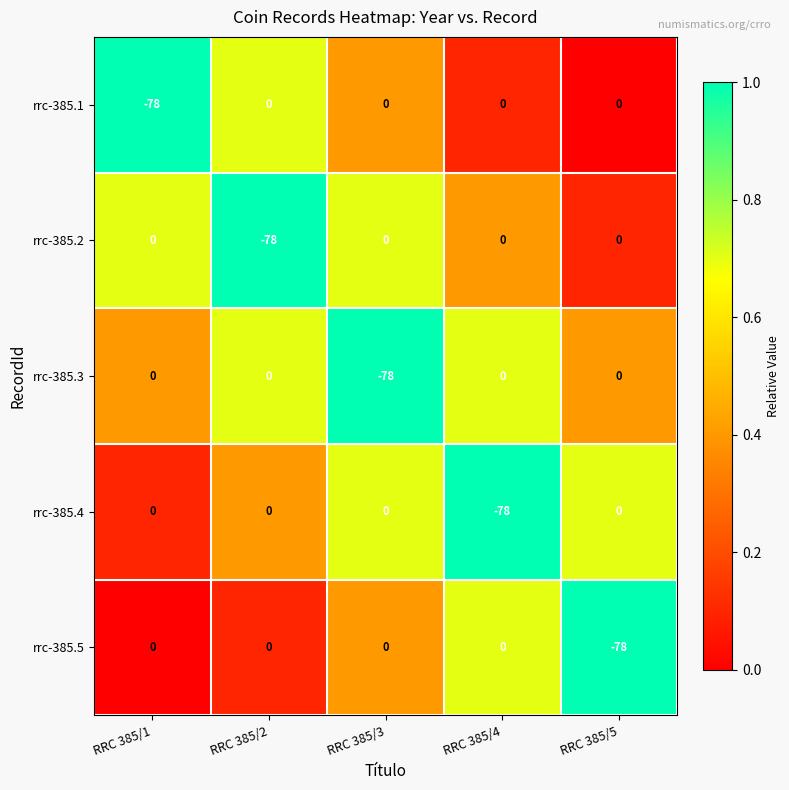

What is the spread (max minus min) of values at RRC 385/3?

78